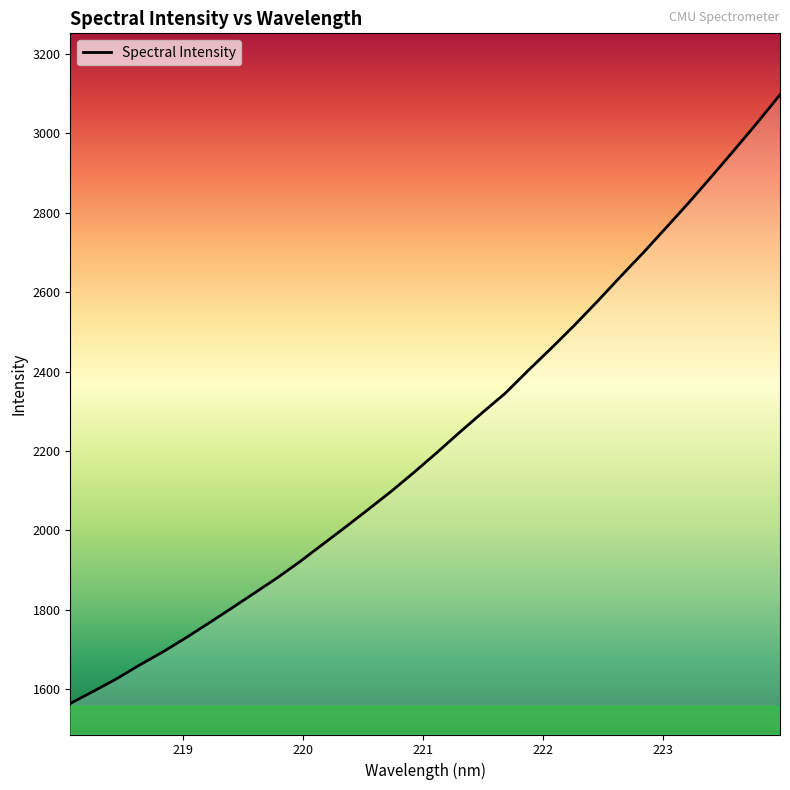

What is the greatest value displayed?

3097.5